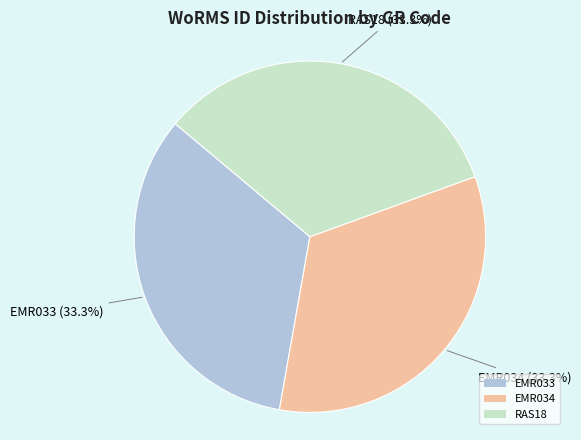

Approximately how many times larger is the value at EMR033 compared to RAS18?

1.0